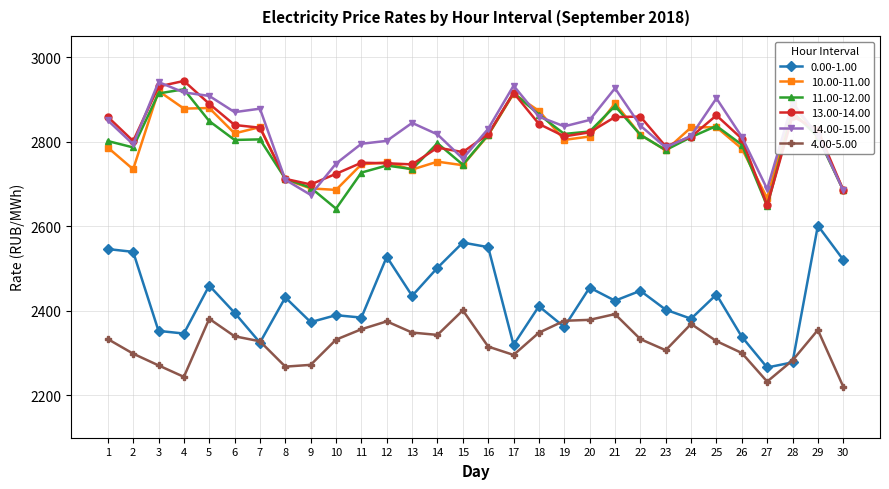

Where is the first local minimum for 11.00-12.00?

2